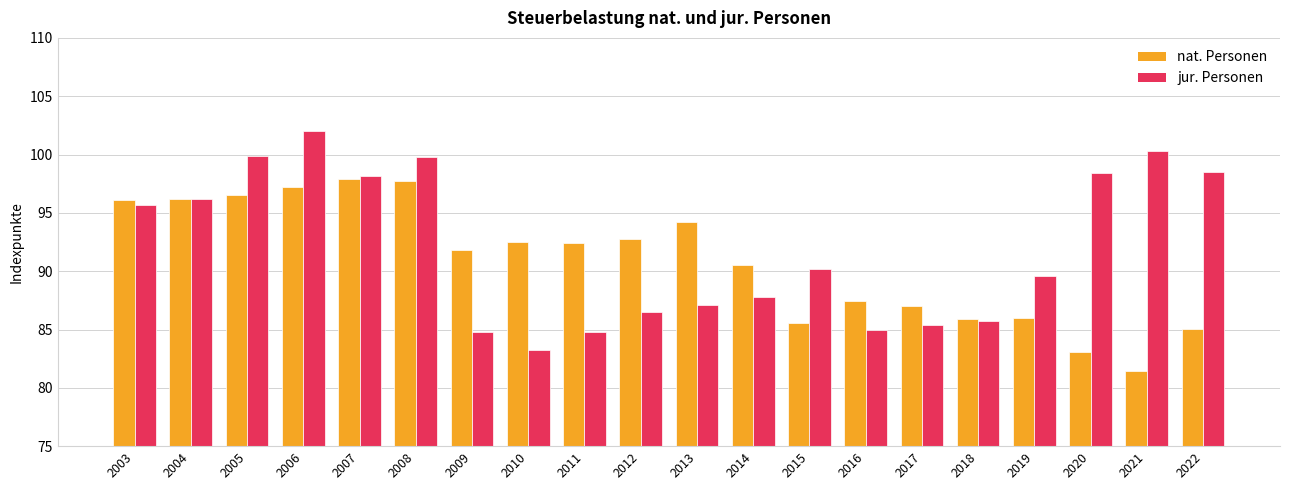

The nat. Personen series shows 85.1 at 2022. True or false?

True